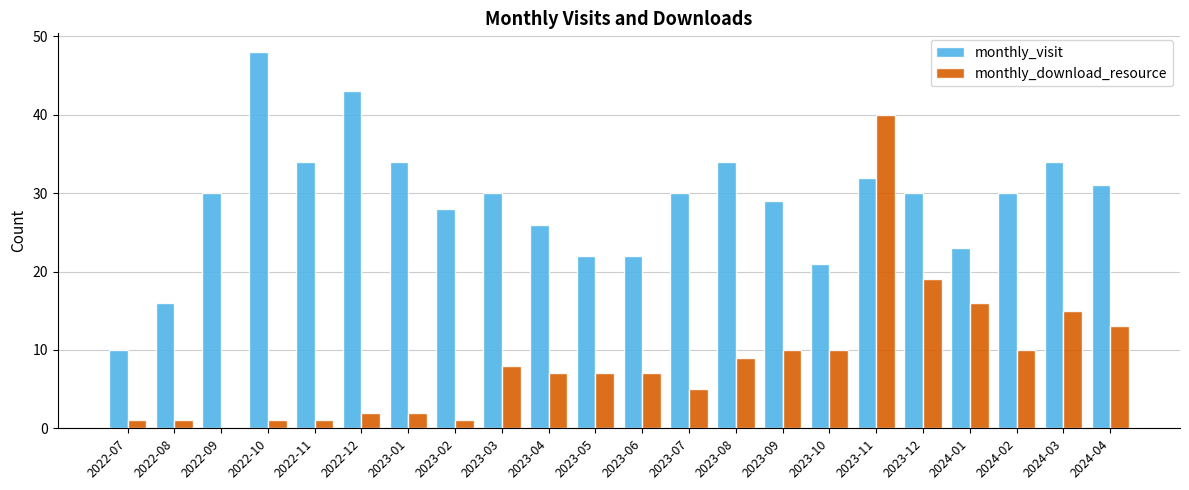

Where is monthly_download_resource nearest to the value 20?

2023-12